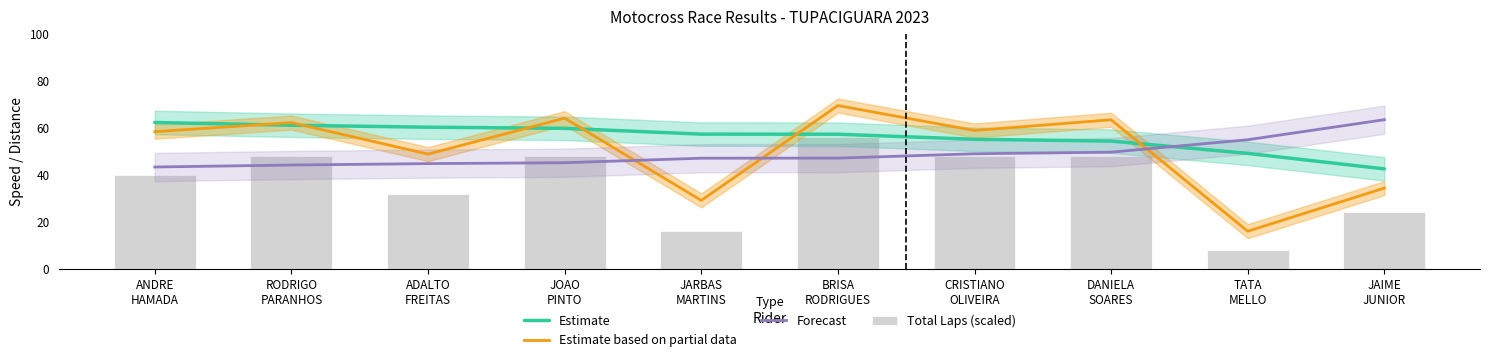

What is the difference between the maximum and second lowest values in the Forecast series?

19.3